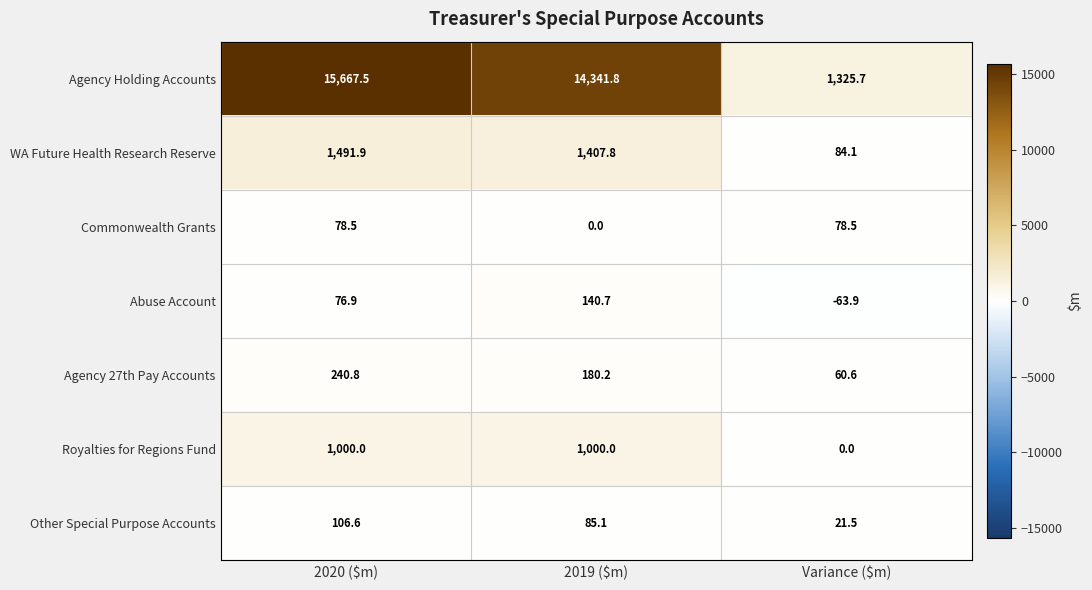

Between 2019 ($m) and Variance ($m), which series saw the biggest shift?

Agency Holding Accounts